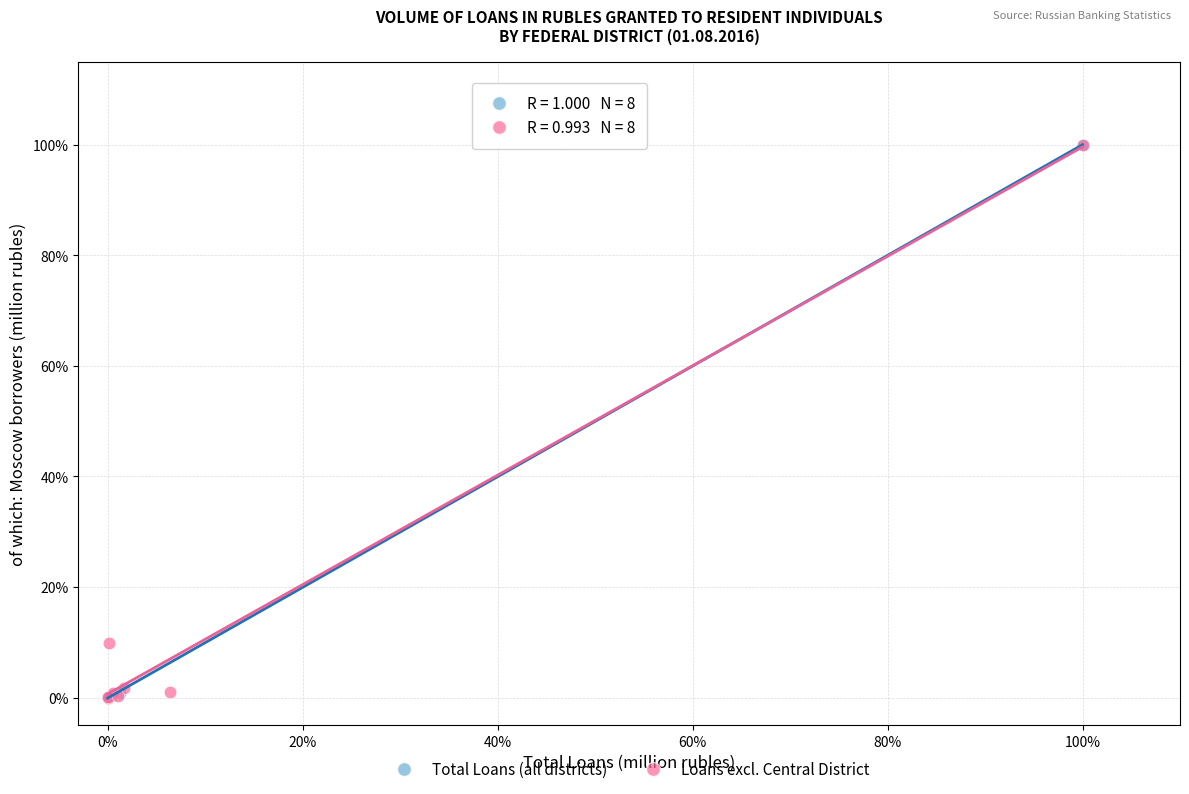

What are all the series names shown in the legend?

Total Loans (all districts), Loans excl. Central District